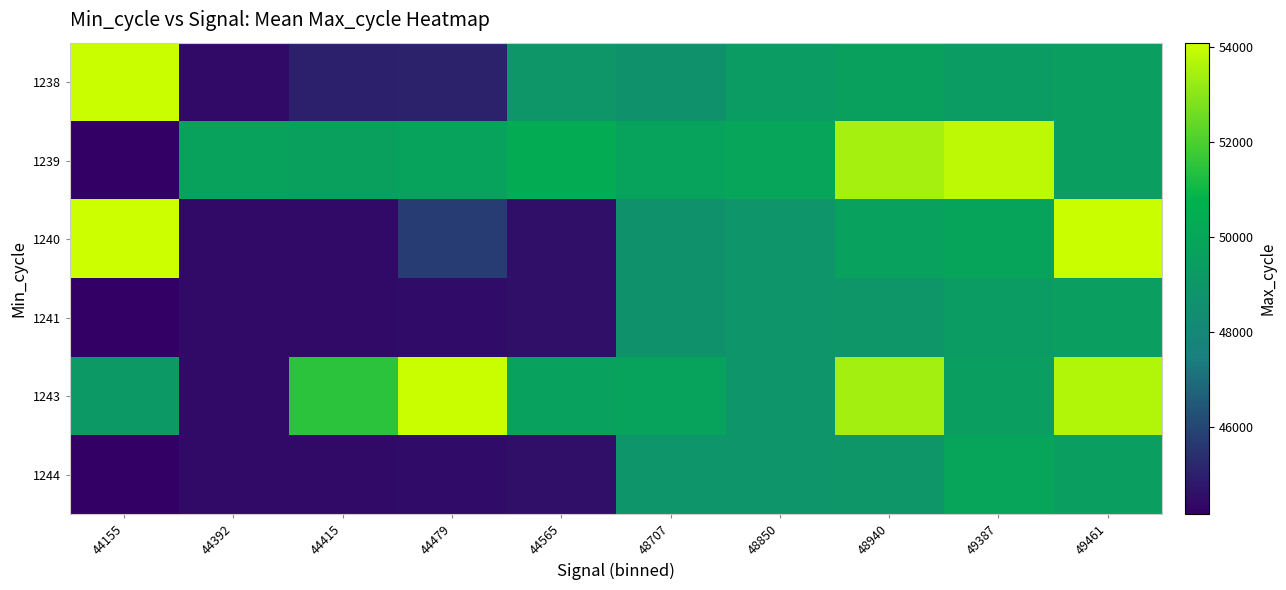

Between 44155 and 49387, which series saw the biggest shift?

1239